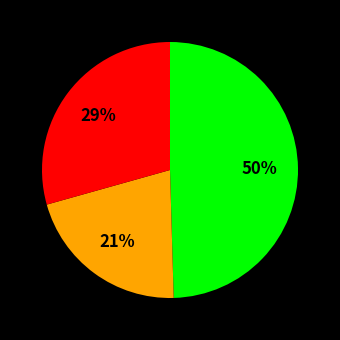

To the nearest percent, what is the average slice percentage?

33%